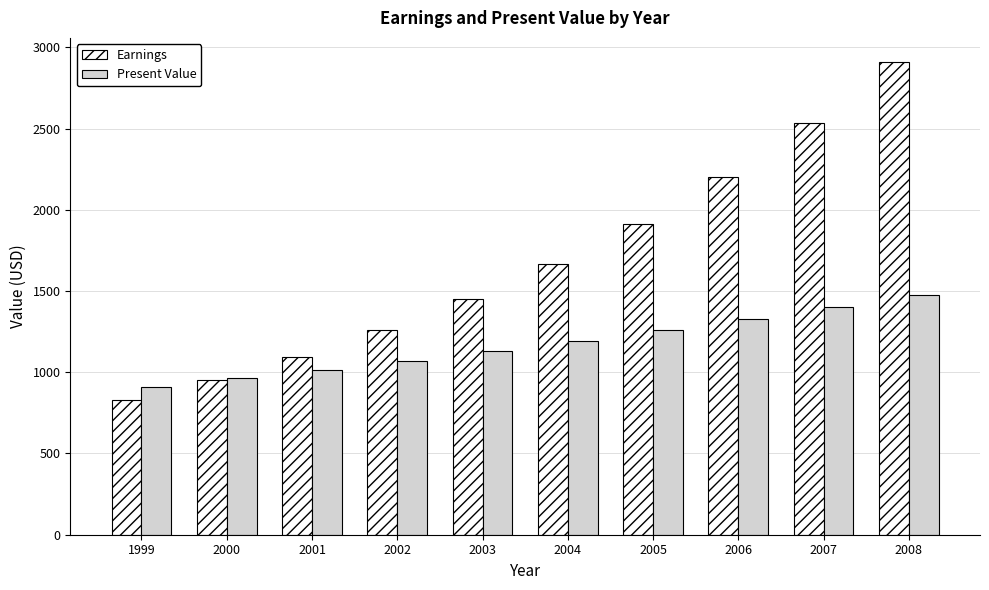

What is the minimum value shown in the chart?

828.0